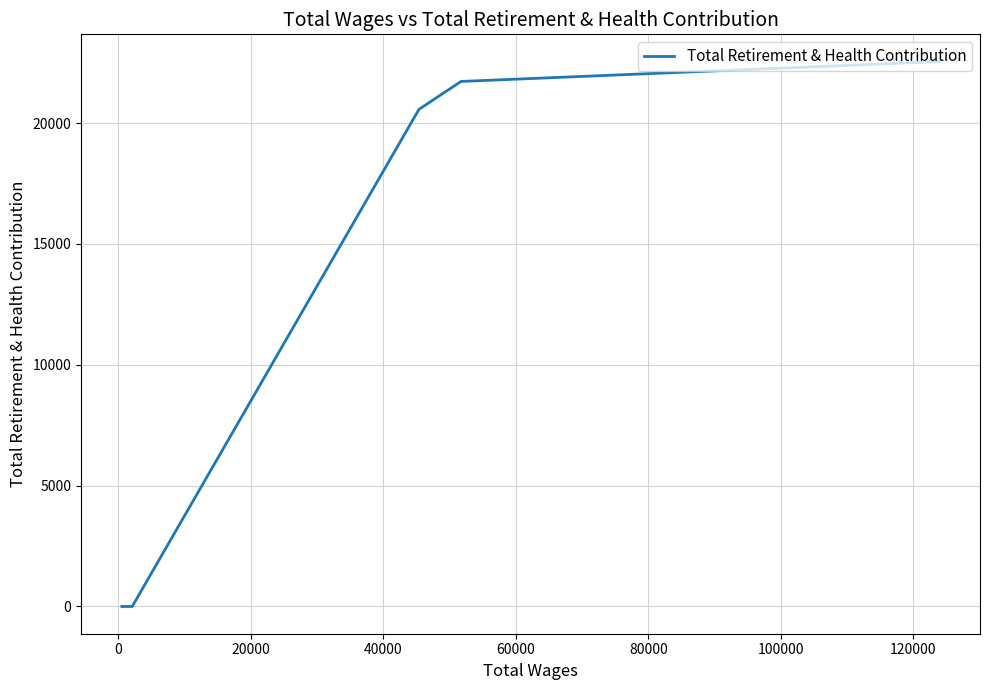

How many lines are shown in the chart?

1